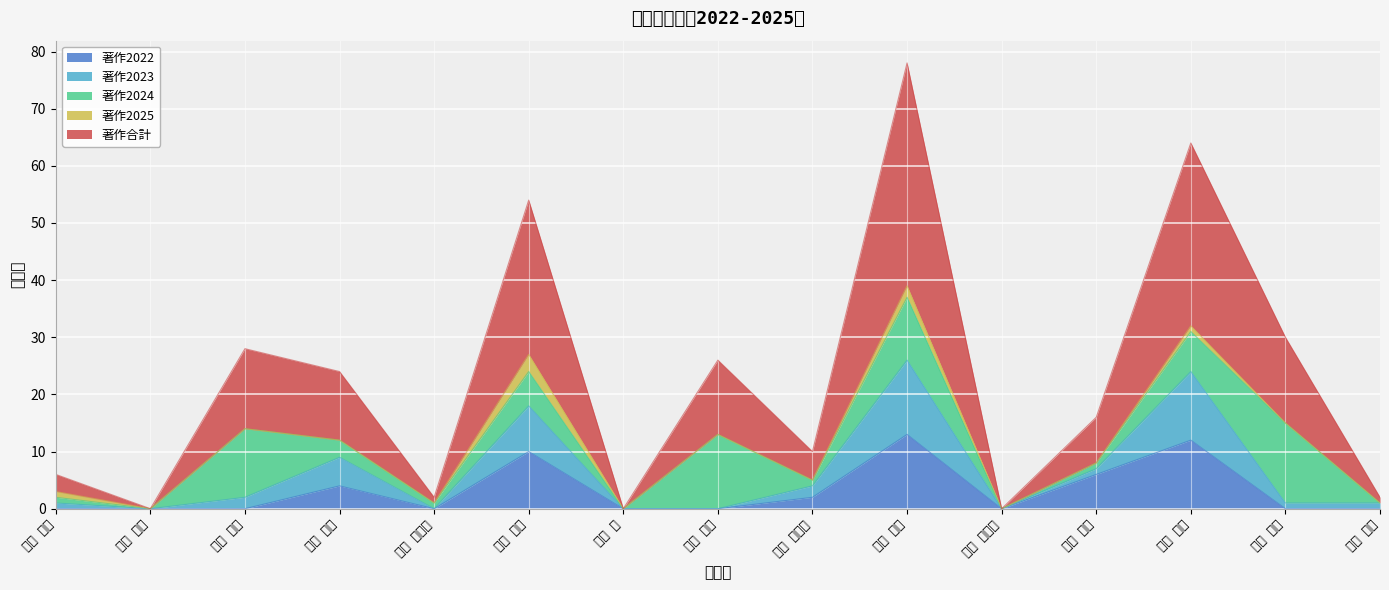

How many interior local valleys does the 著作2022 series have?

2